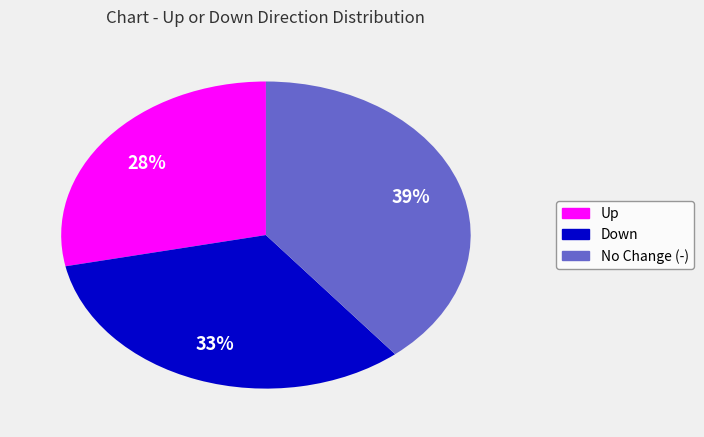

To the nearest percent, what is the average slice percentage?

33%